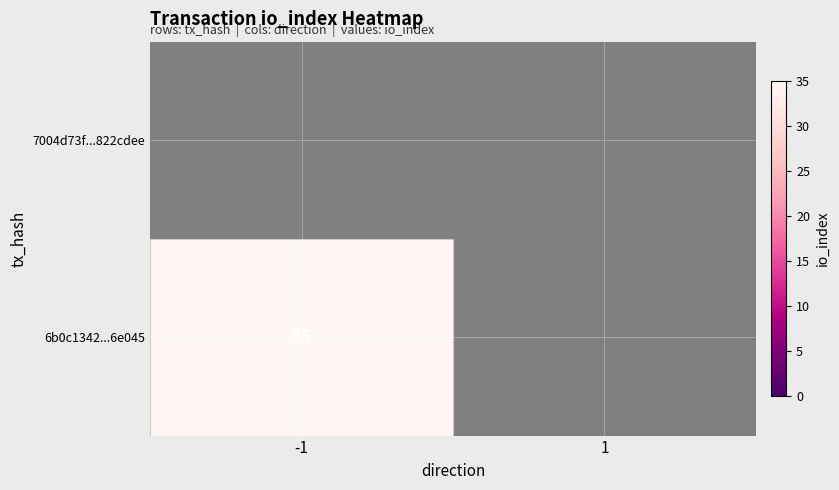

Which label corresponds to the smallest value in the chart?

-1